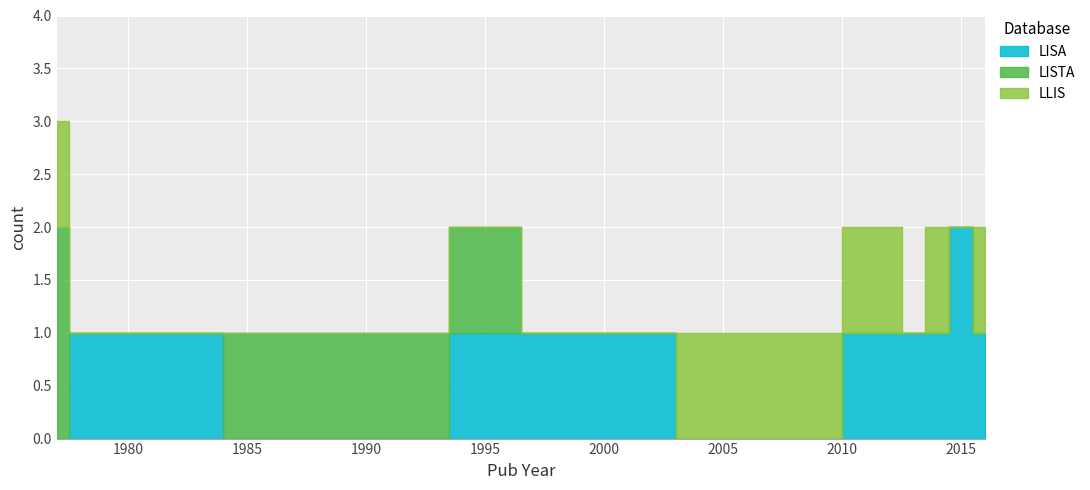

List the series in order of their overall mean, lowest first.

LISTA, LLIS, LISA